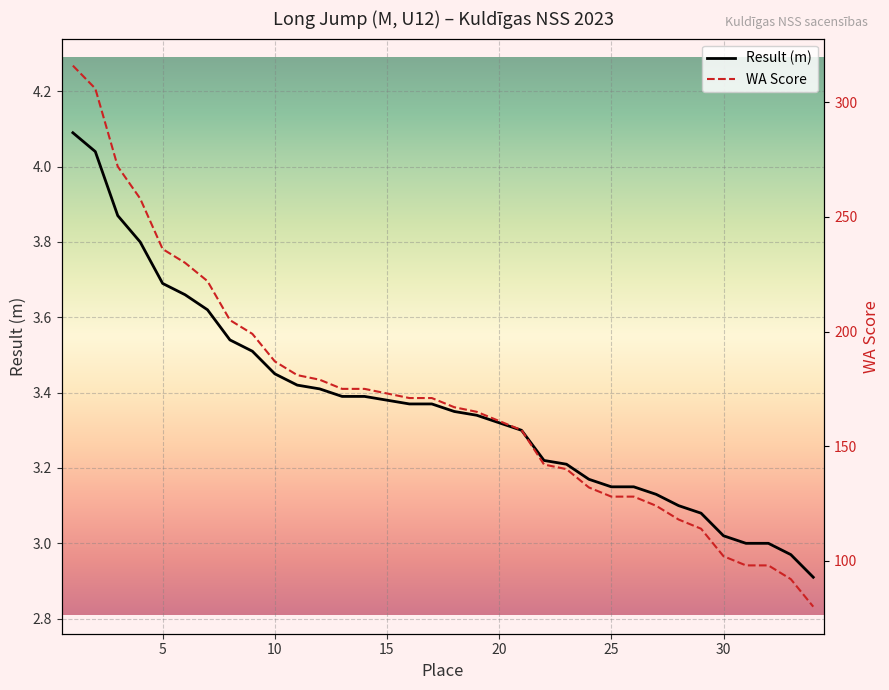

What is the lowest value of the Result (m) series?

2.9